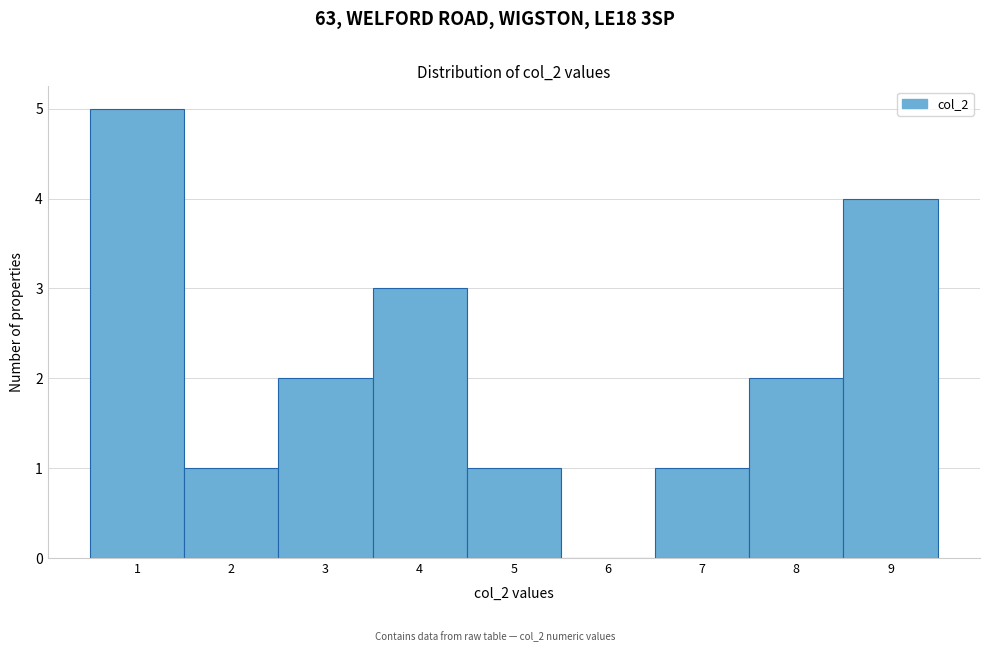

How tall is the bar that spans 1.5 to 2.5 on the x-axis? The values are not printed on the chart, so give them approximately, as read against the axis.

1